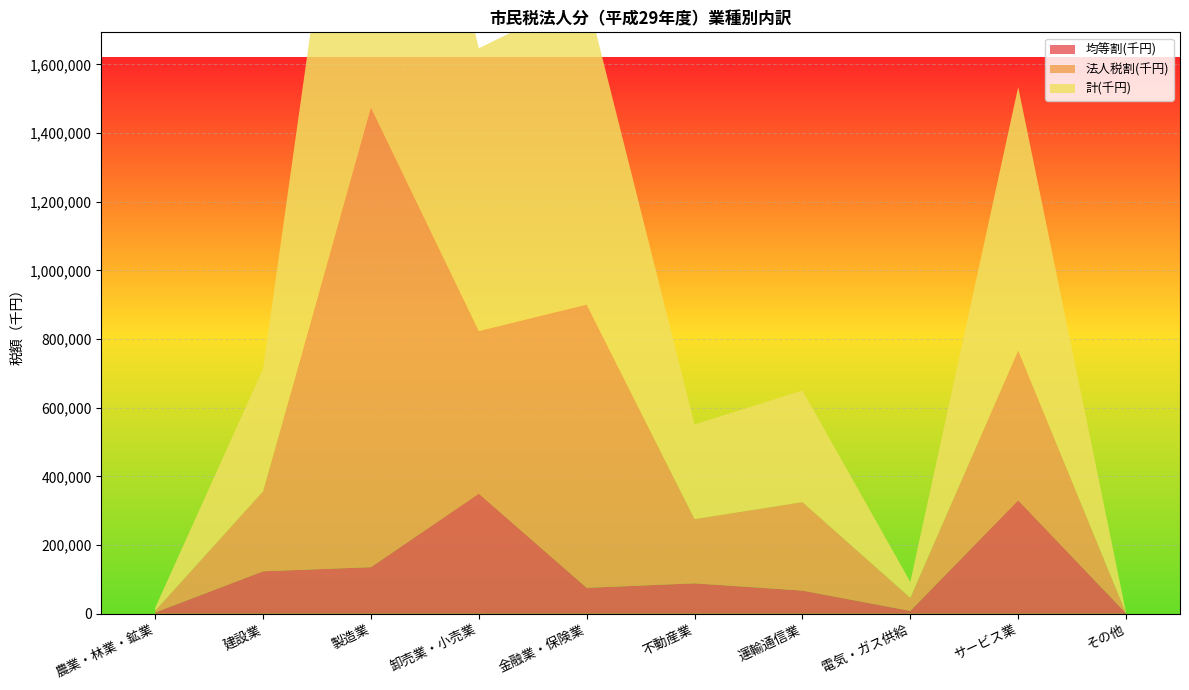

Reading left to right, list all the values displayed in this chart.

均等割(千円): 3484	123468	135525	349642	75374	88429	67281	8136	330140	1100
法人税割(千円): 5206	233151	1336840	473775	824842	187120	257783	38133	436765	358
計(千円): 8690	356619	1472365	823417	900216	275549	325064	46269	766905	1458